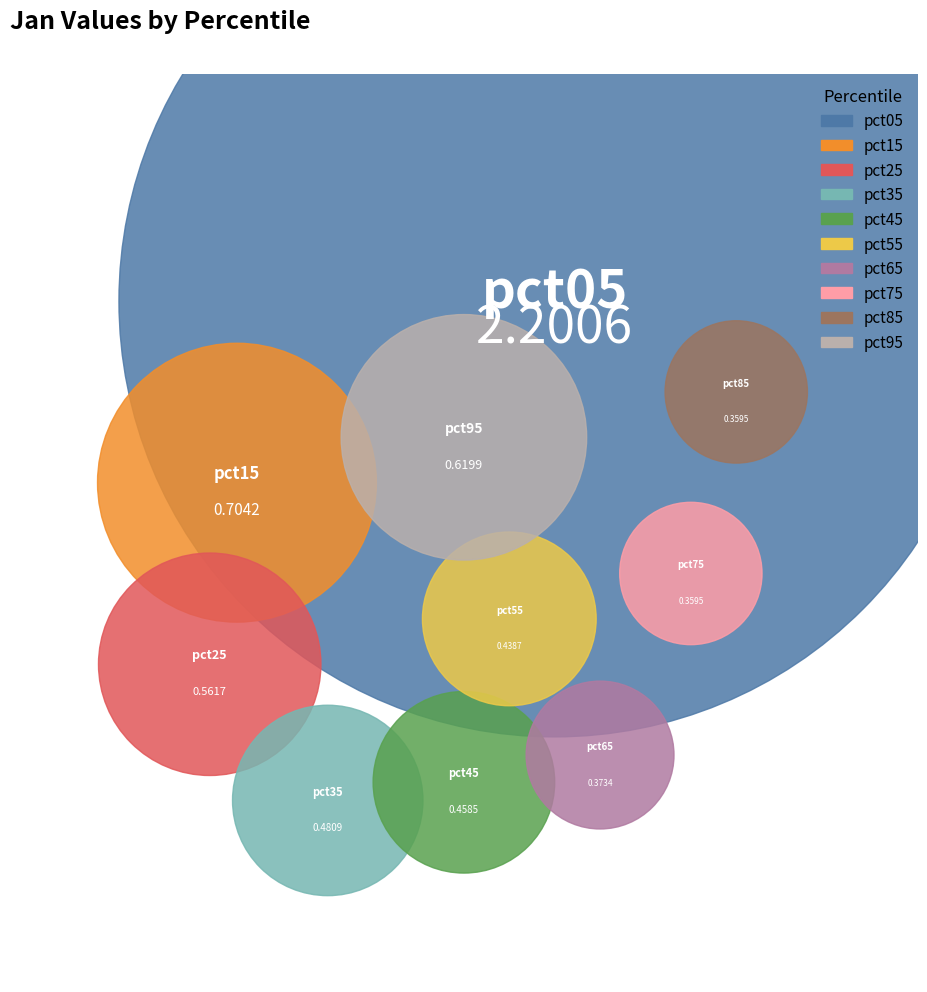

To the nearest percent, what is the difference between the pct55 and pct35 slice percentages?

1%